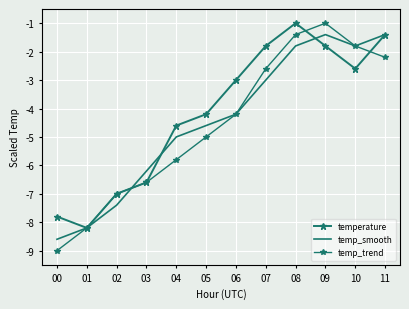

How many categories are shown in the chart?

12